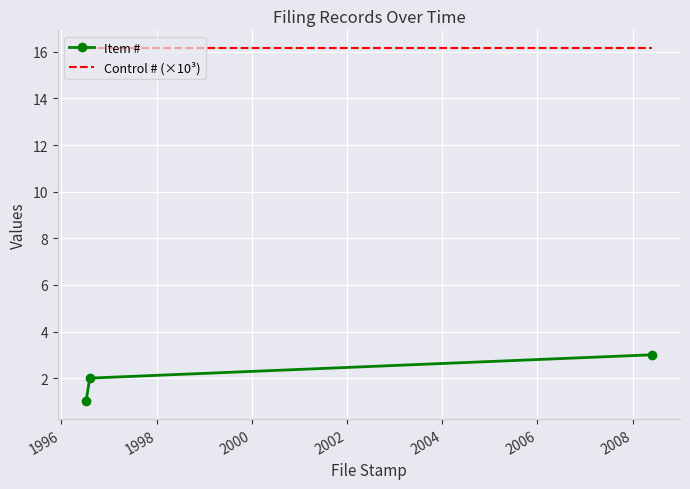

Rank the series by their maximum value, from lowest to highest.

Item #, Control # (×10³)